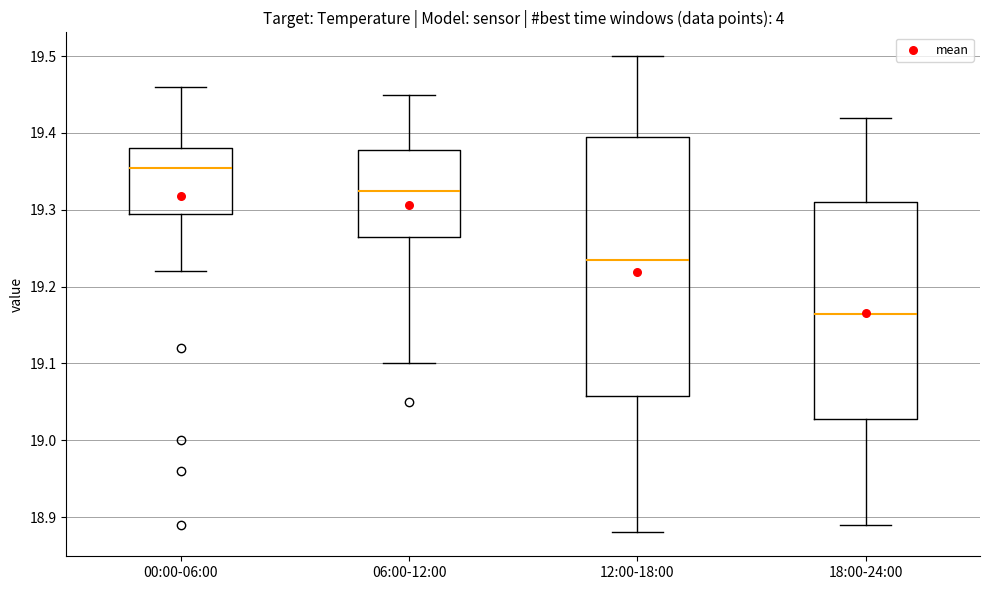

Which box's median line is the highest?

00:00-06:00